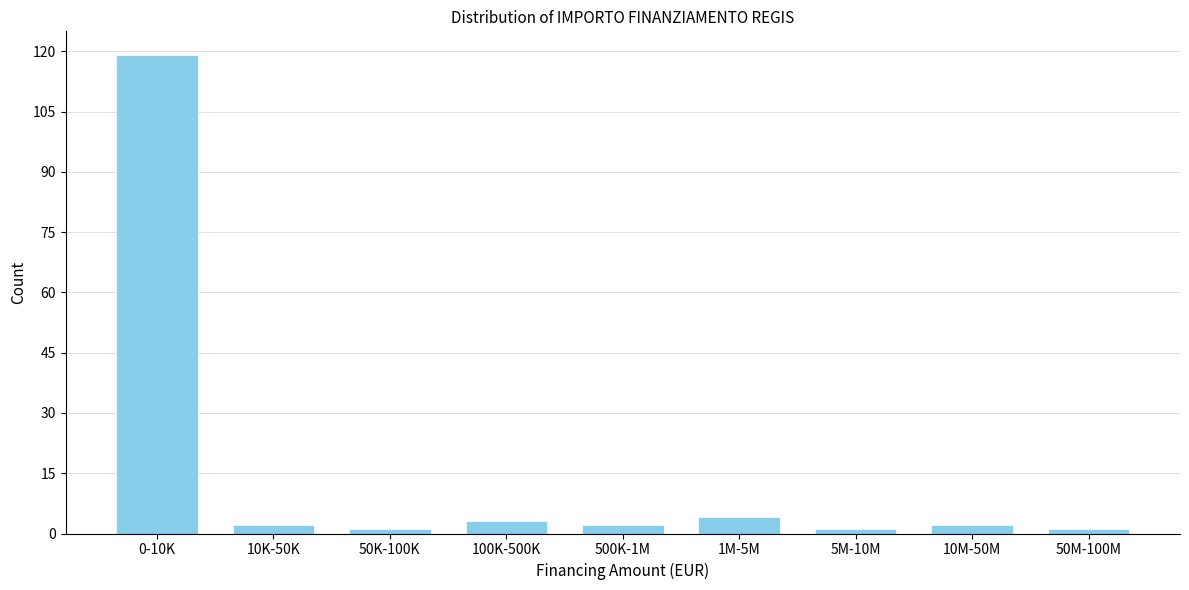

Reading left to right, extract all data points from this chart.

119	2	1	3	2	4	1	2	1